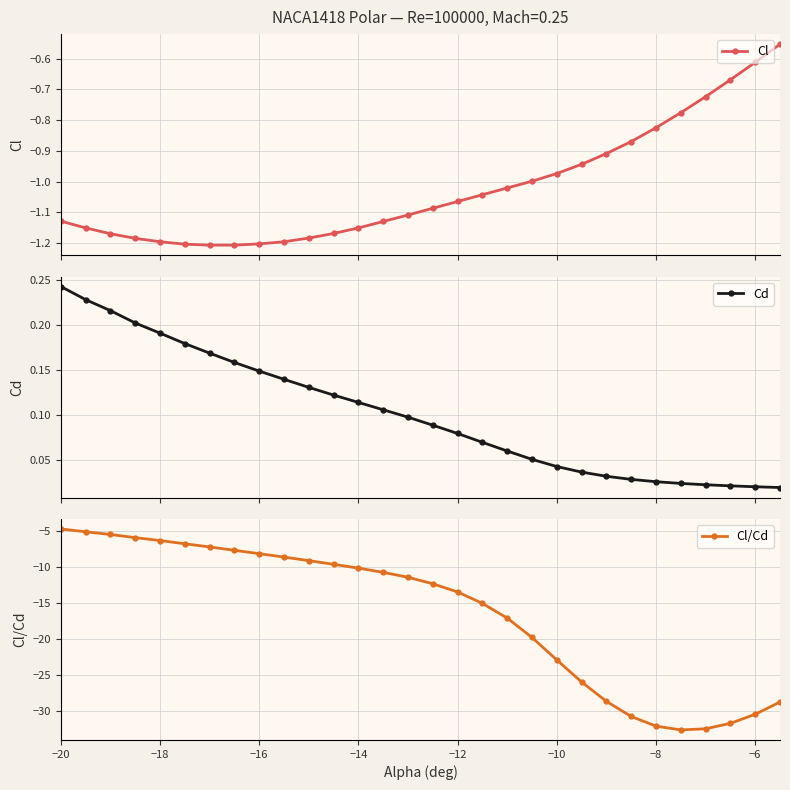

Count the number of categories in the chart.

30